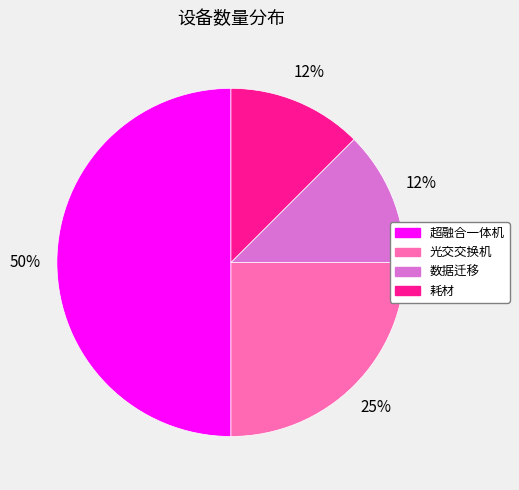

Which has a higher value, 数据迁移 or 超融合一体机?

超融合一体机